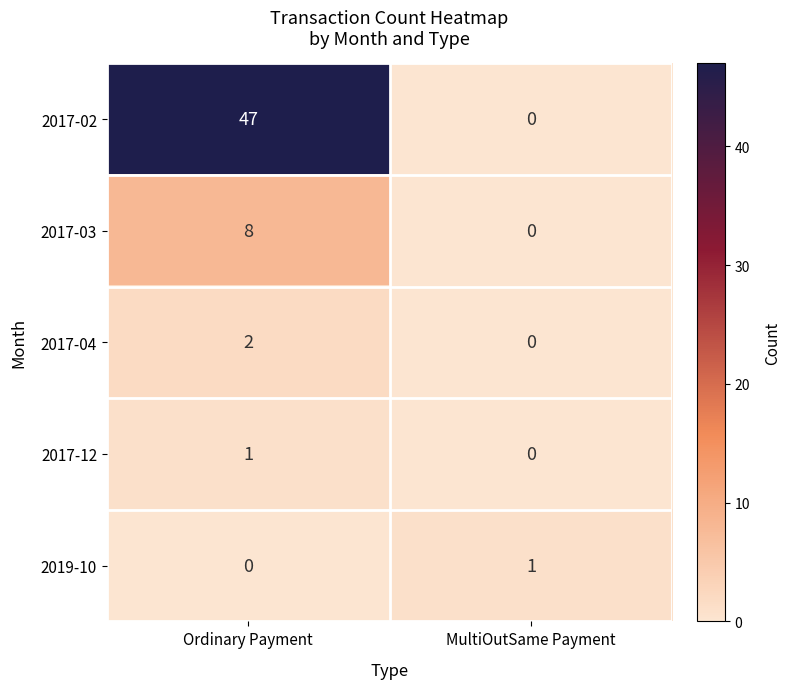

At how many categories does at least one series exceed 44?

1